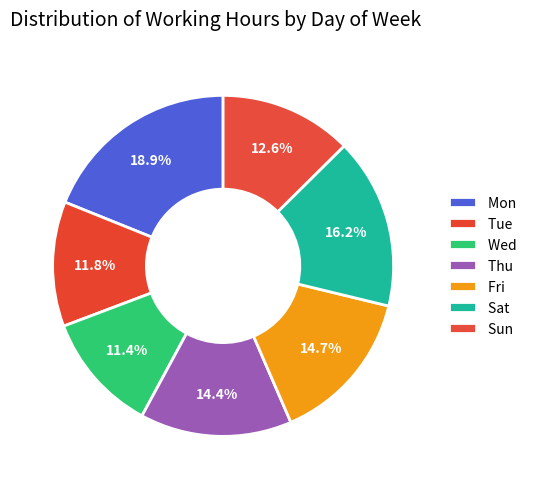

How many slices are in this pie chart?

7